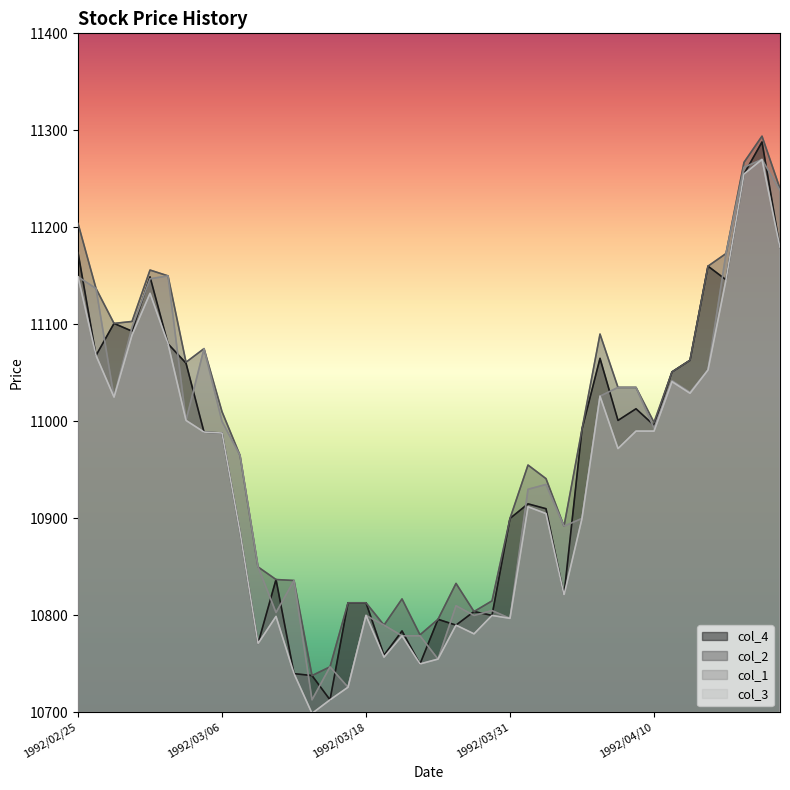

True or false: col_3 has a value of 6249 at 1992/03/24.

False